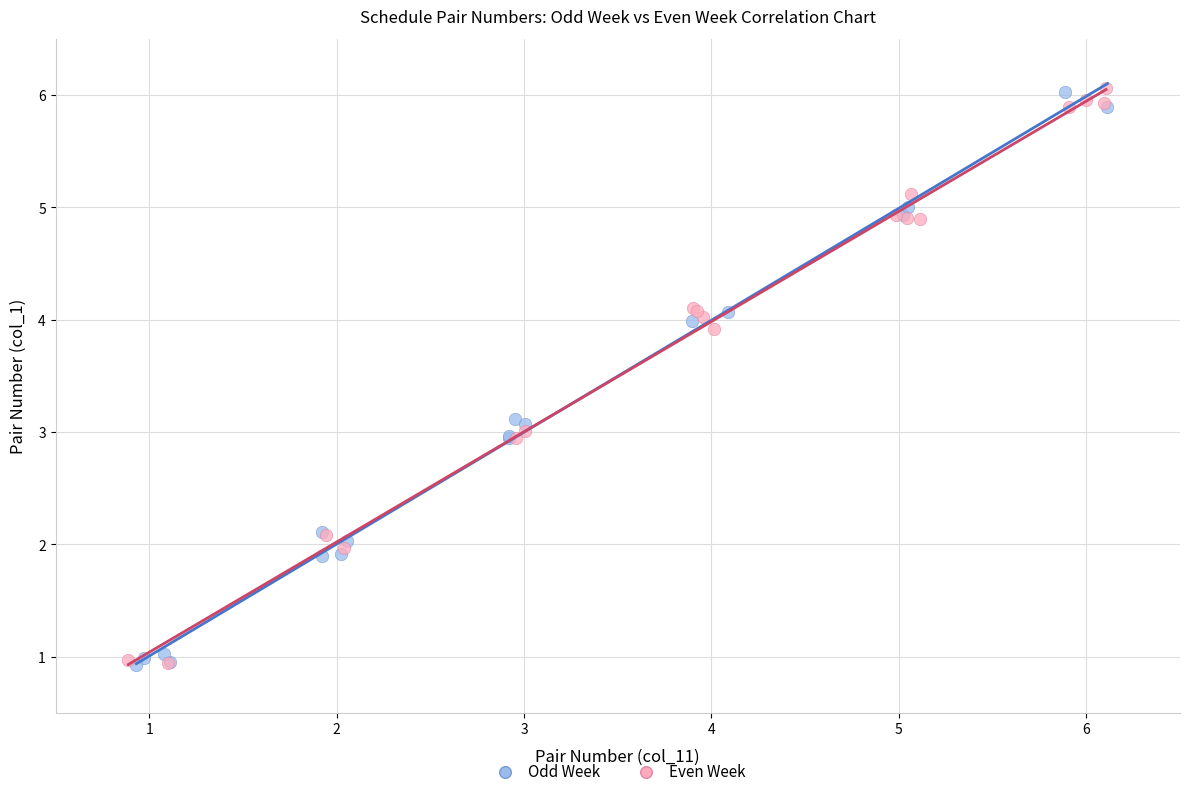

What are all the series names shown in the legend?

Odd Week, Even Week